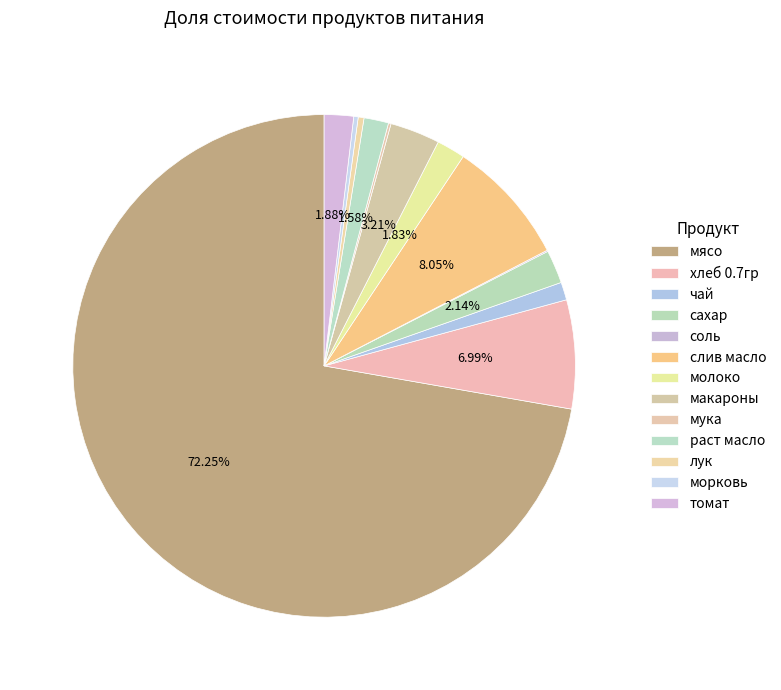

What percentage is the раст масло slice, to the nearest percent?

2%